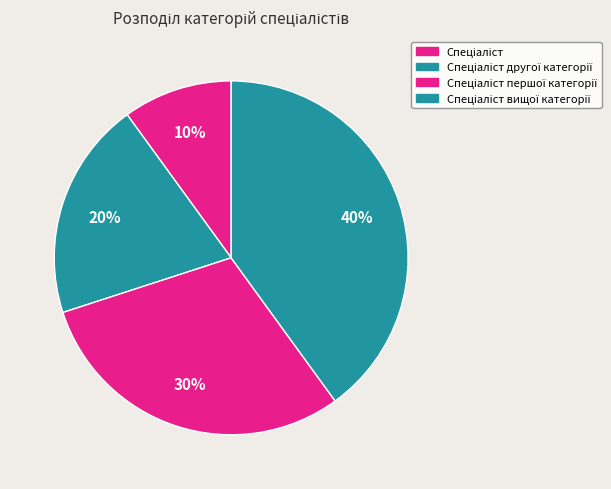

To the nearest percent, what is the combined percentage of Спеціаліст першої категорії and Спеціаліст вищої категорії?

70%